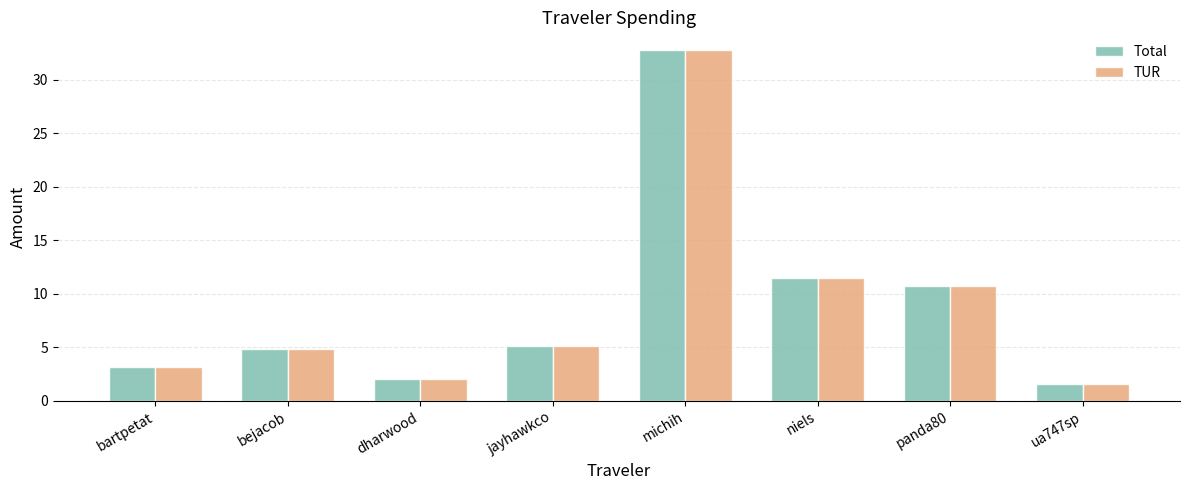

What is the difference between the maximum and minimum values in the TUR series?

31.2